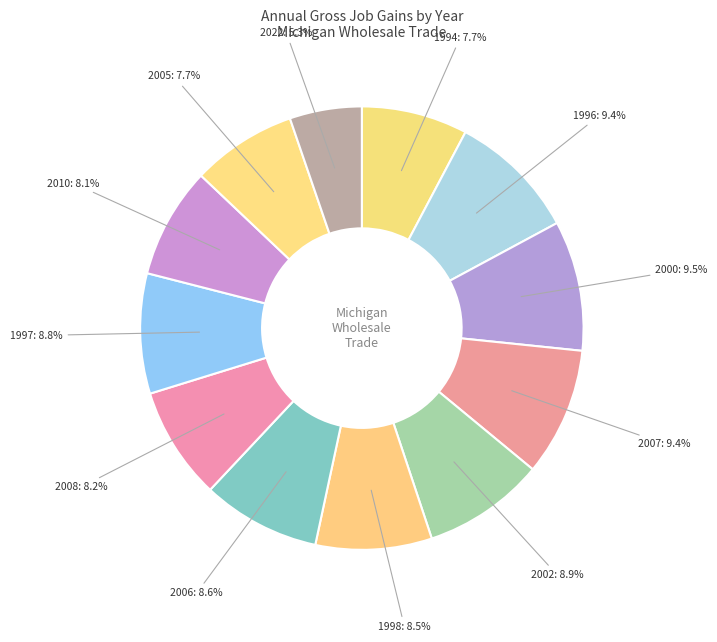

How many slices are in this pie chart?

12